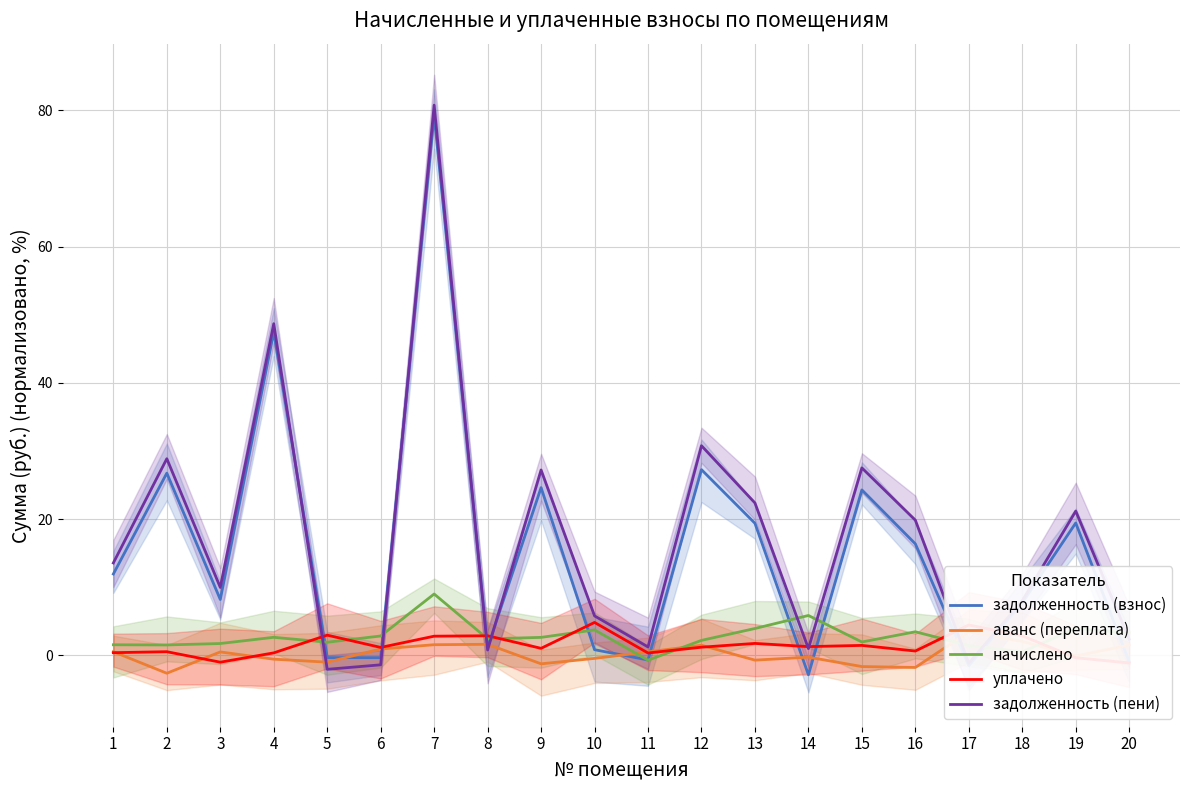

How many data points in задолженность (пени) are above 13?

10